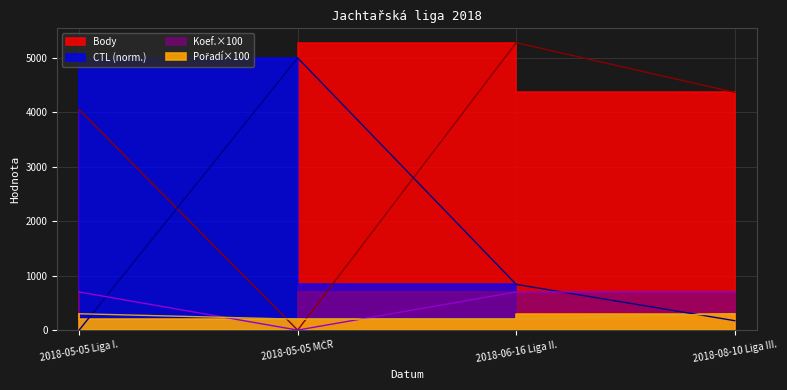

True or false: Body and Koef. intersect in this chart.

False